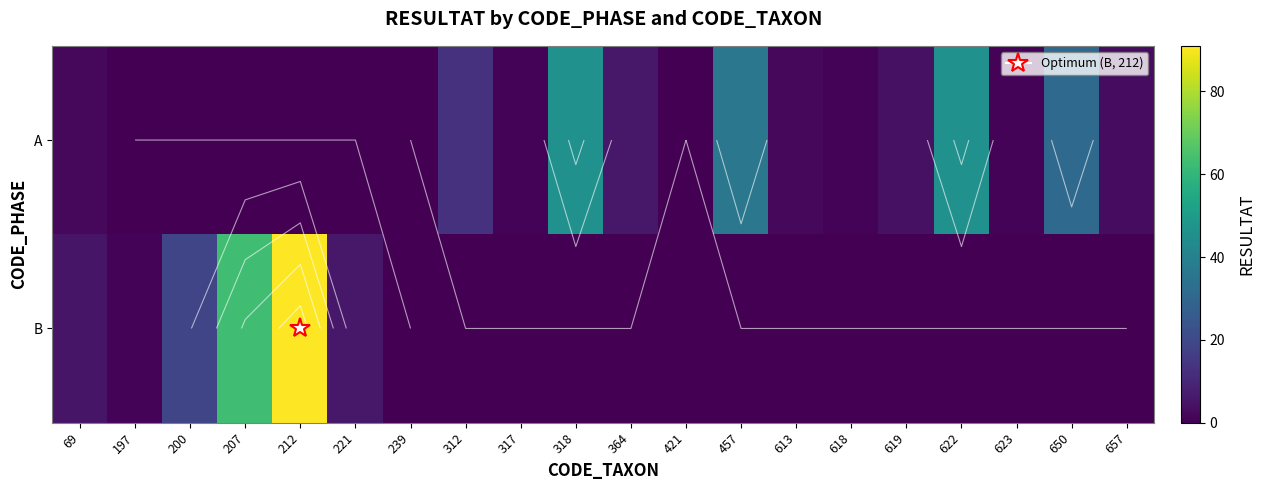

True or false: A has a value of 1 at 618.

False